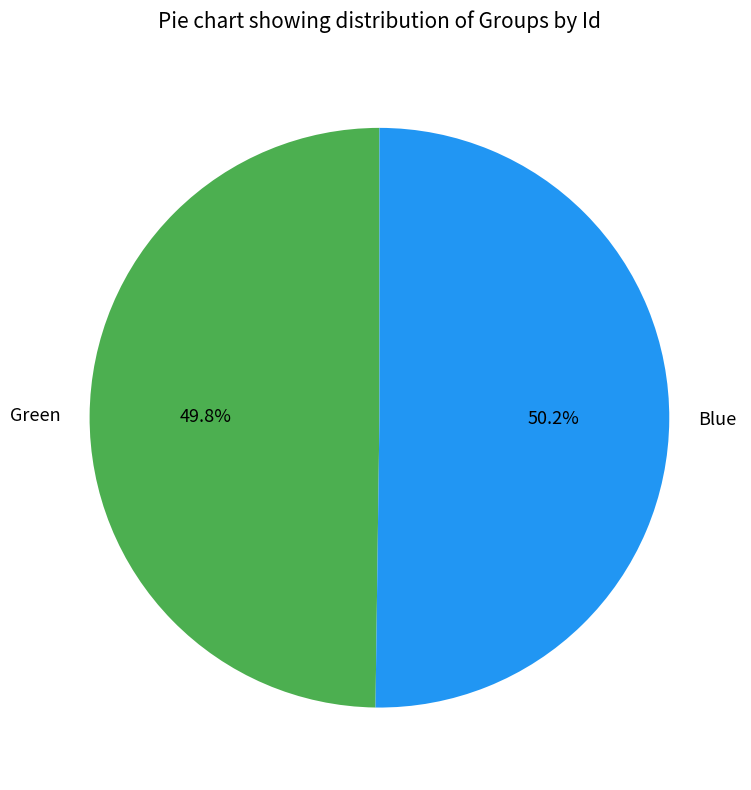

Approximately how many times larger is the value at Green compared to Blue?

1.0